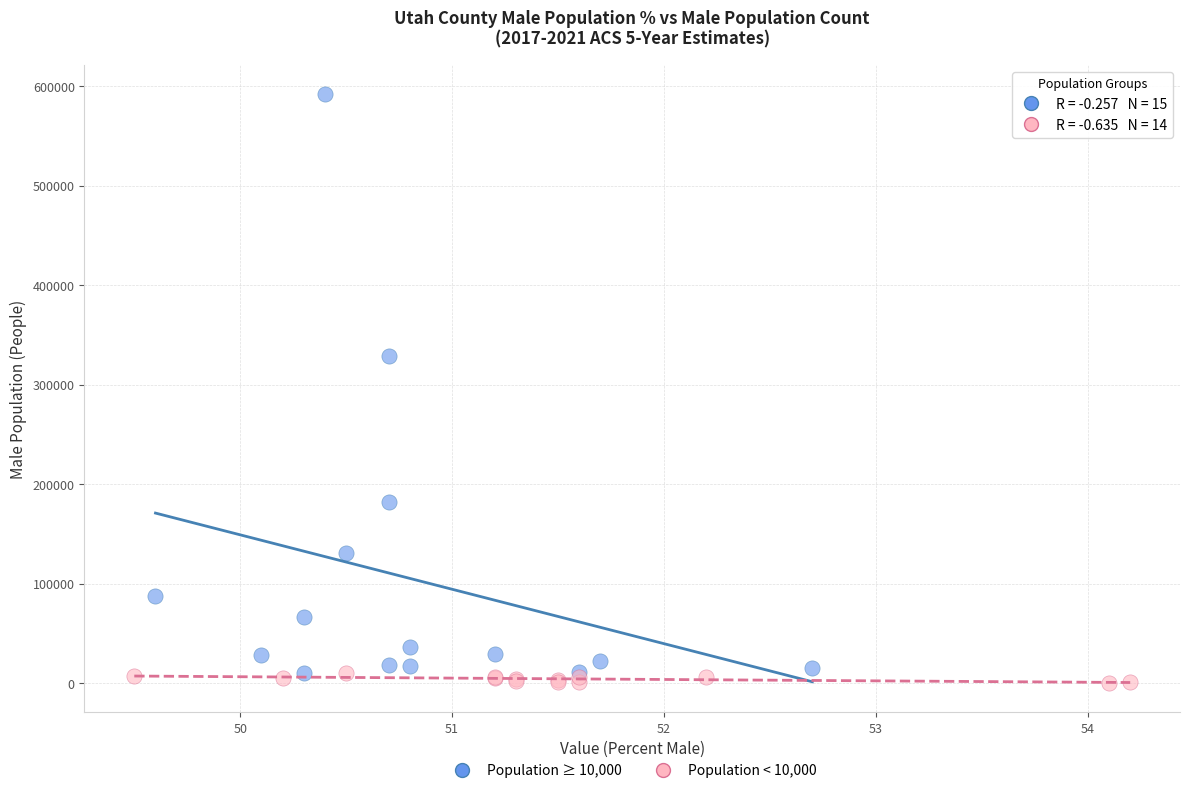

What are all the series names shown in the legend?

Population ≥ 10,000, Population < 10,000